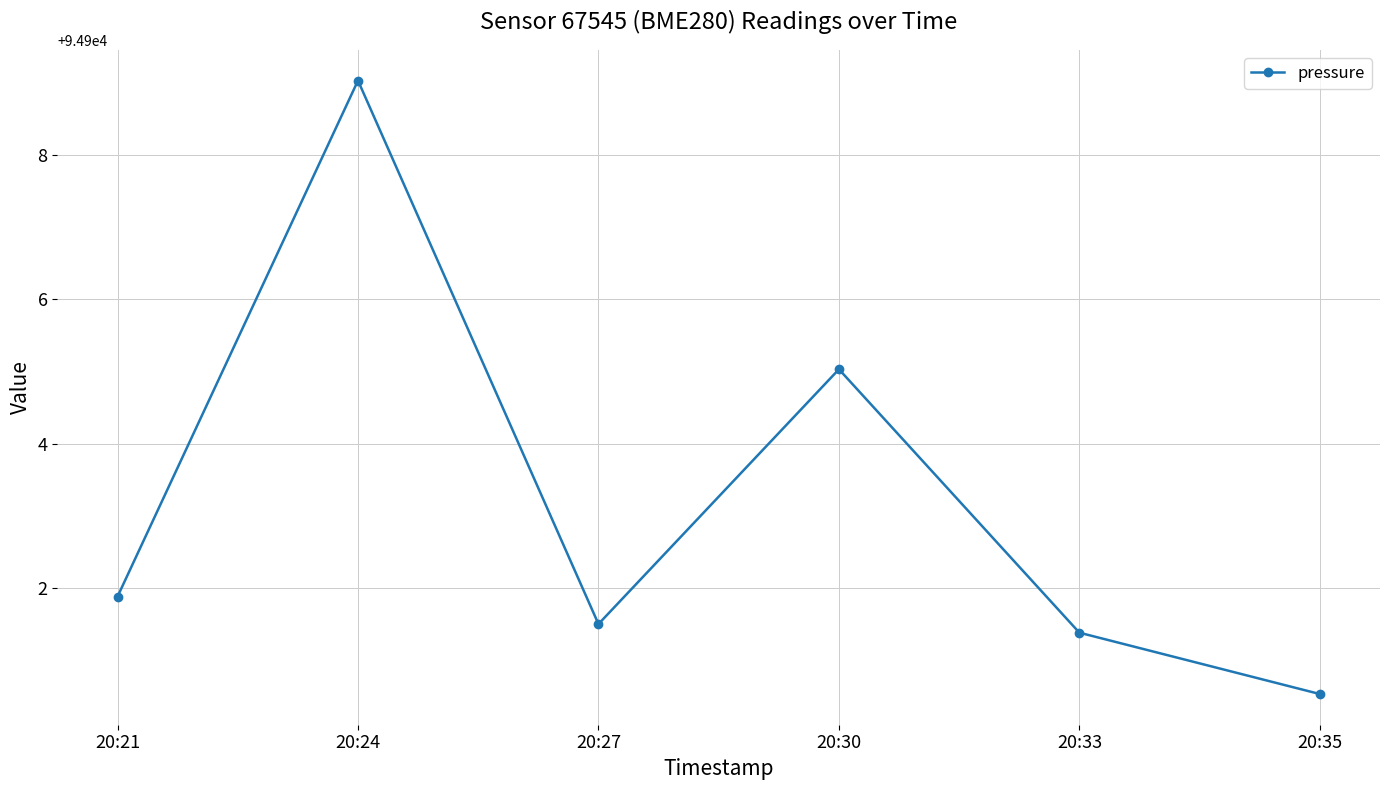

How many data points are above 94901?

5